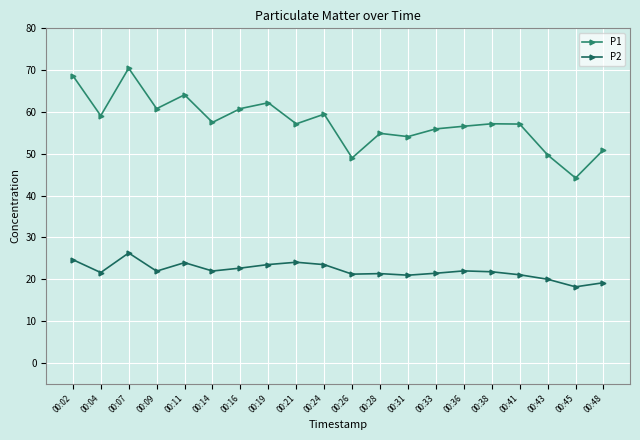

Where does the P2 series first go above 21?

00:02